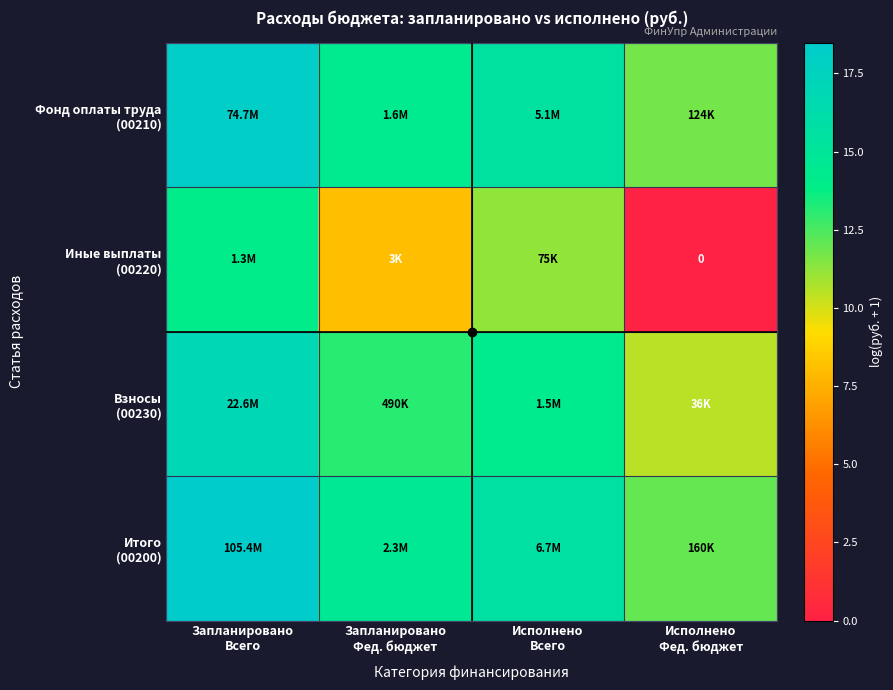

Where is Итого (00200) nearest to the value 15?

Запланировано Фед. бюджет